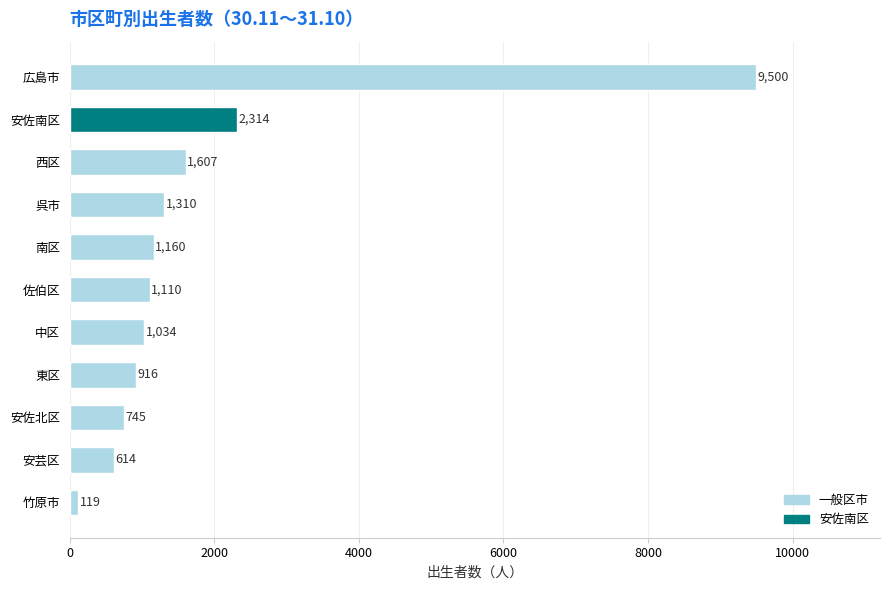

Is it true that the value at 広島市 is 16323?

False